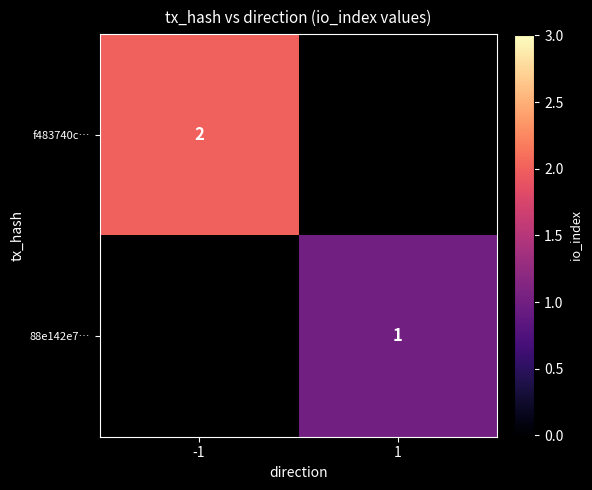

The value of 88e142e7… at 1 is 1.5. True or false?

False